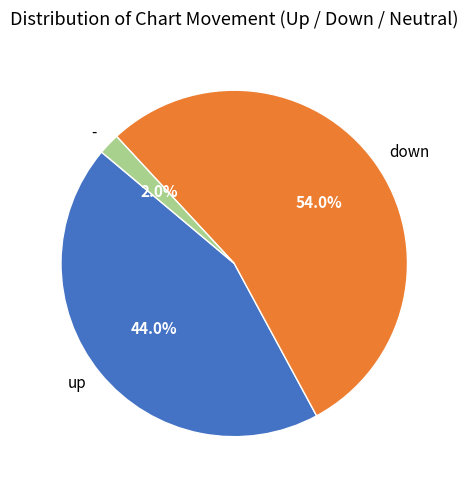

Which category has the biggest portion of the pie?

down